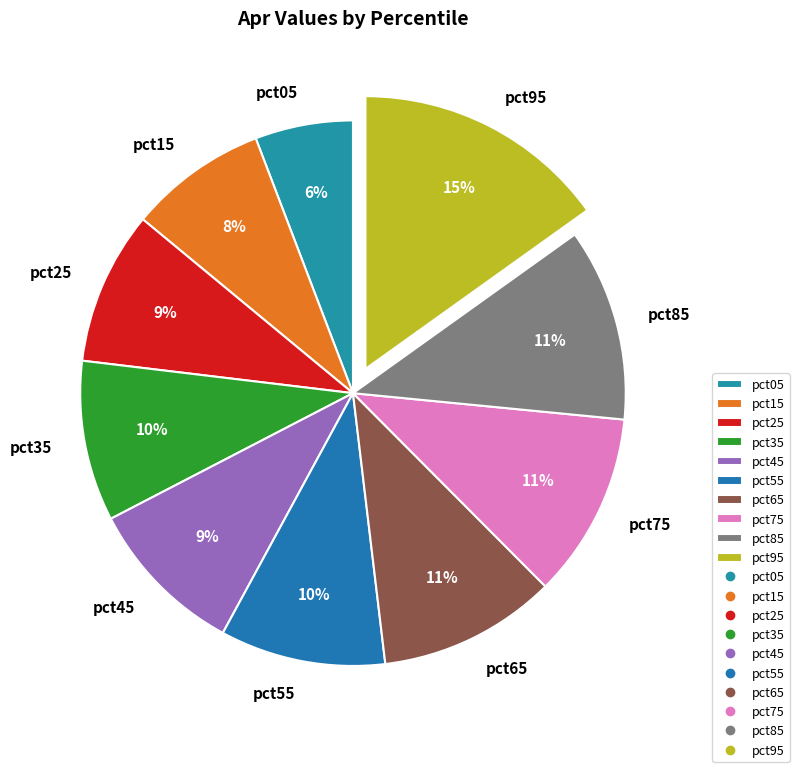

Do pct15 and pct25 together represent more than half of the pie?

No